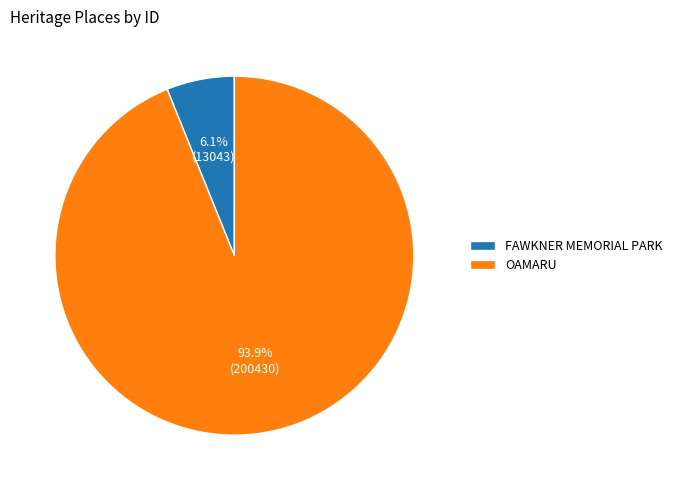

Which slice is the largest?

OAMARU